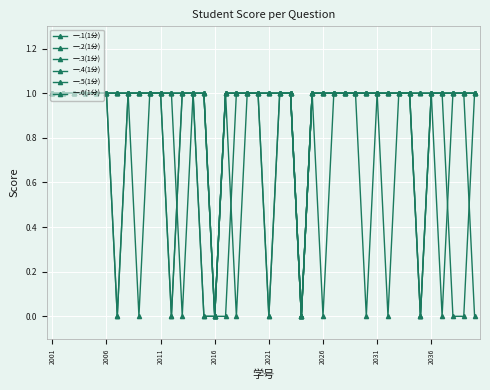

How many data points does each series have?

40